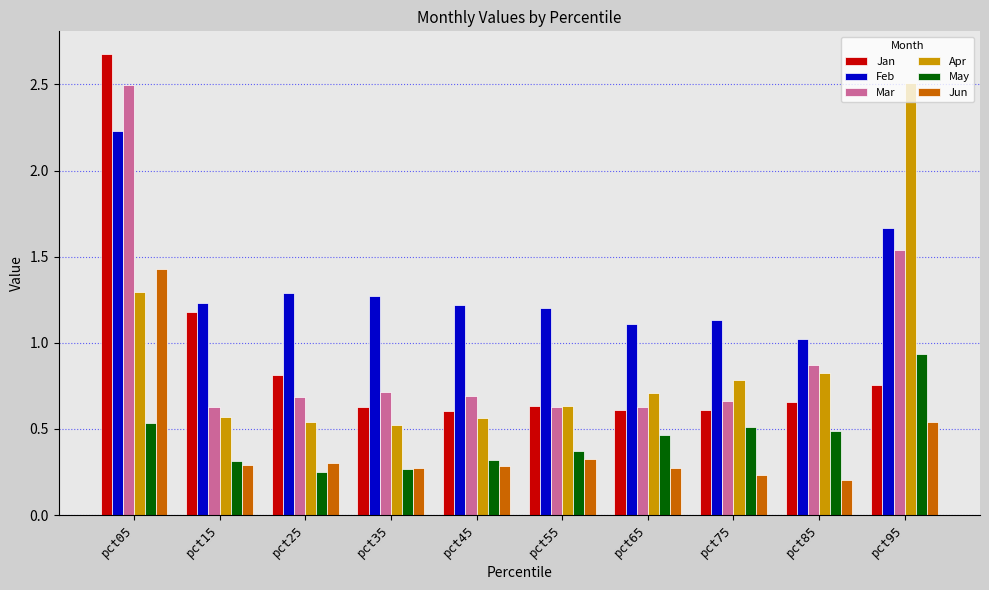

What is the difference between the Apr values at pct95 and pct25?

2.0